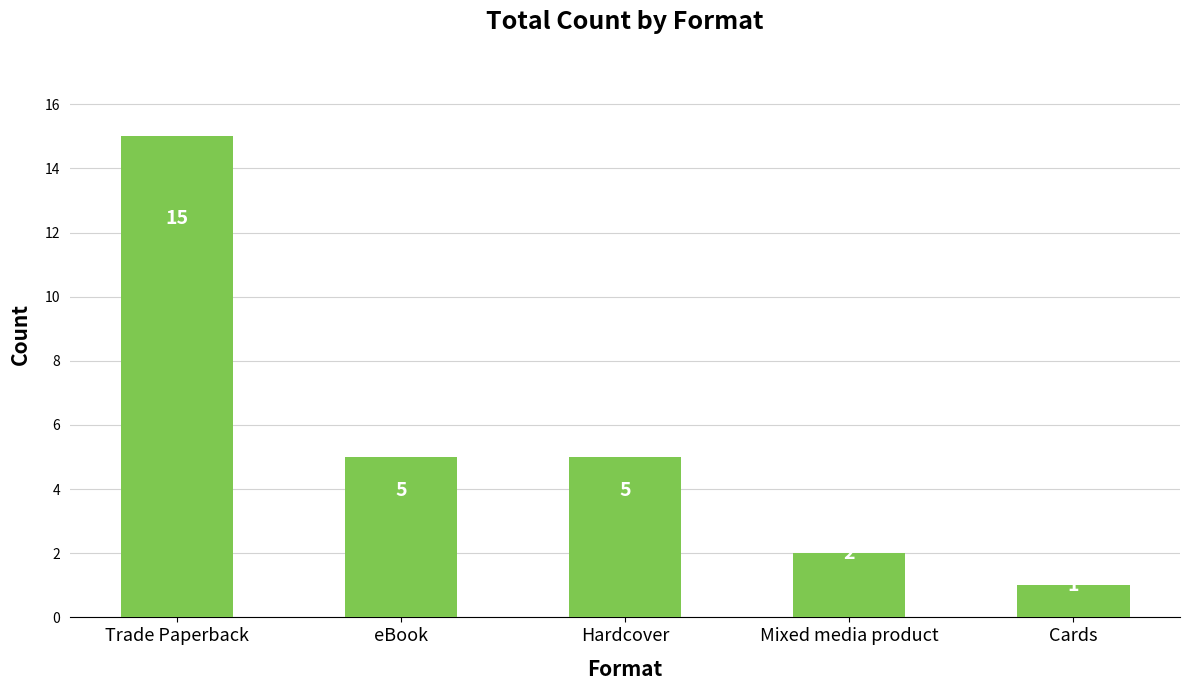

Reading left to right, what are all the values shown in this chart?

Trade Paperback=15	eBook=5	Hardcover=5	Mixed media product=2	Cards=1